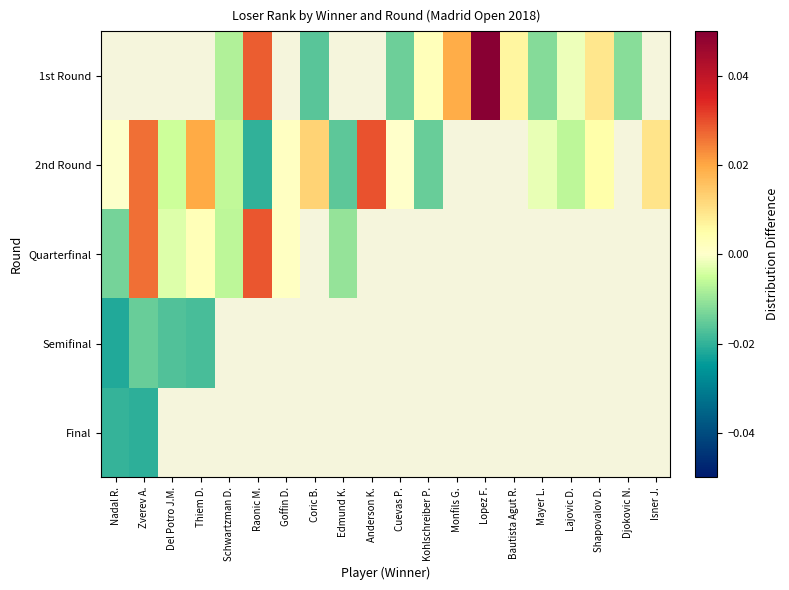

Rank the series by their average value, from highest to lowest.

1st Round, 2nd Round, Quarterfinal, Semifinal, Final